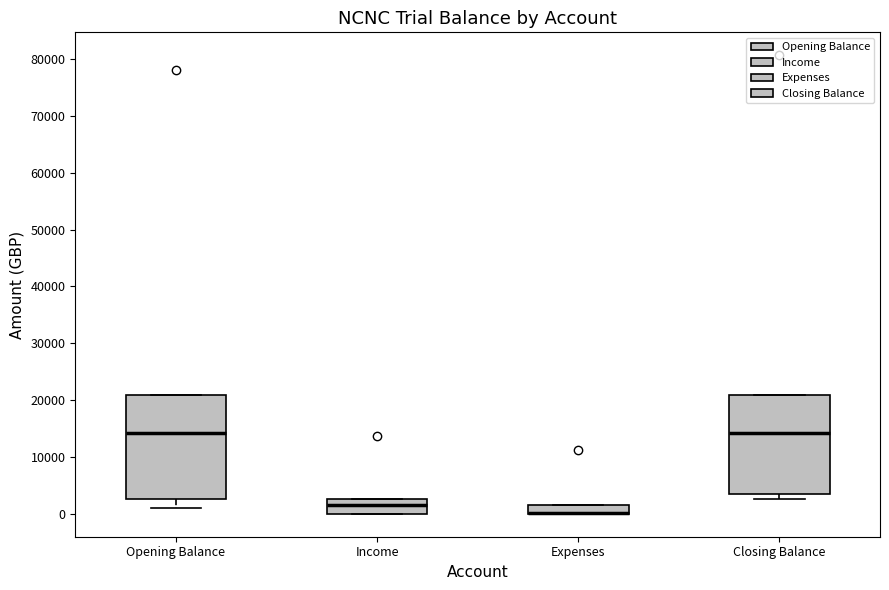

Where is the lower edge of the box for Opening Balance on the y-axis? The values are not printed on the chart, so give them approximately, as read against the axis.

3000